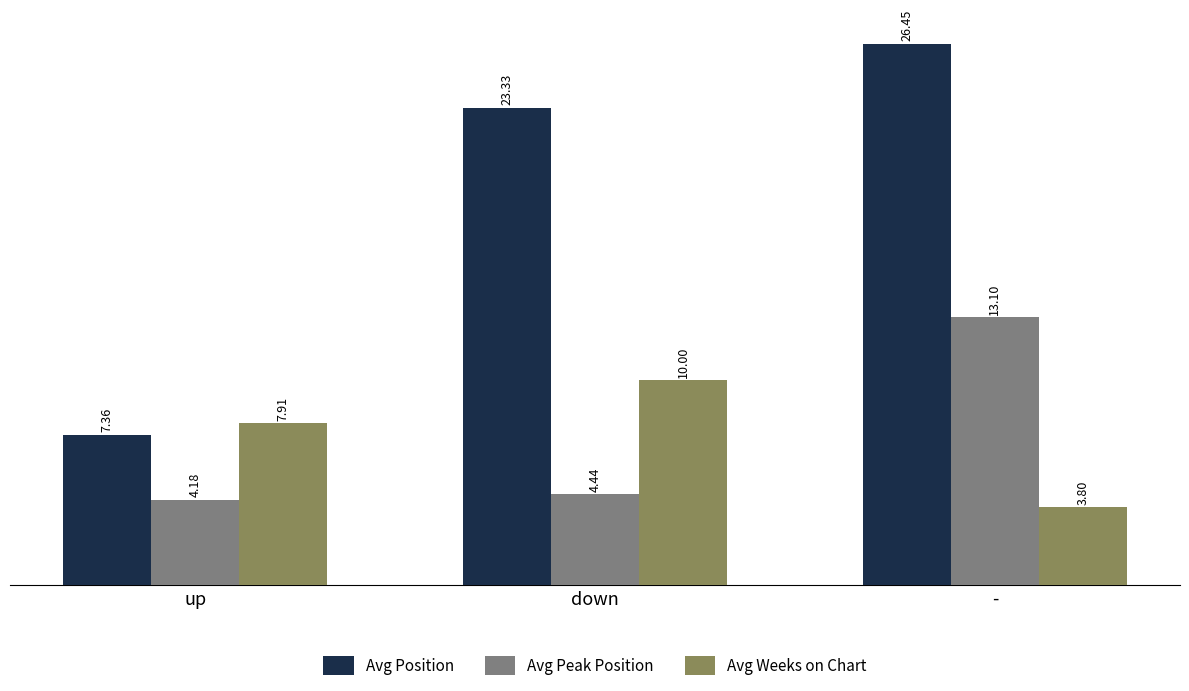

How many data points does each series have?

3